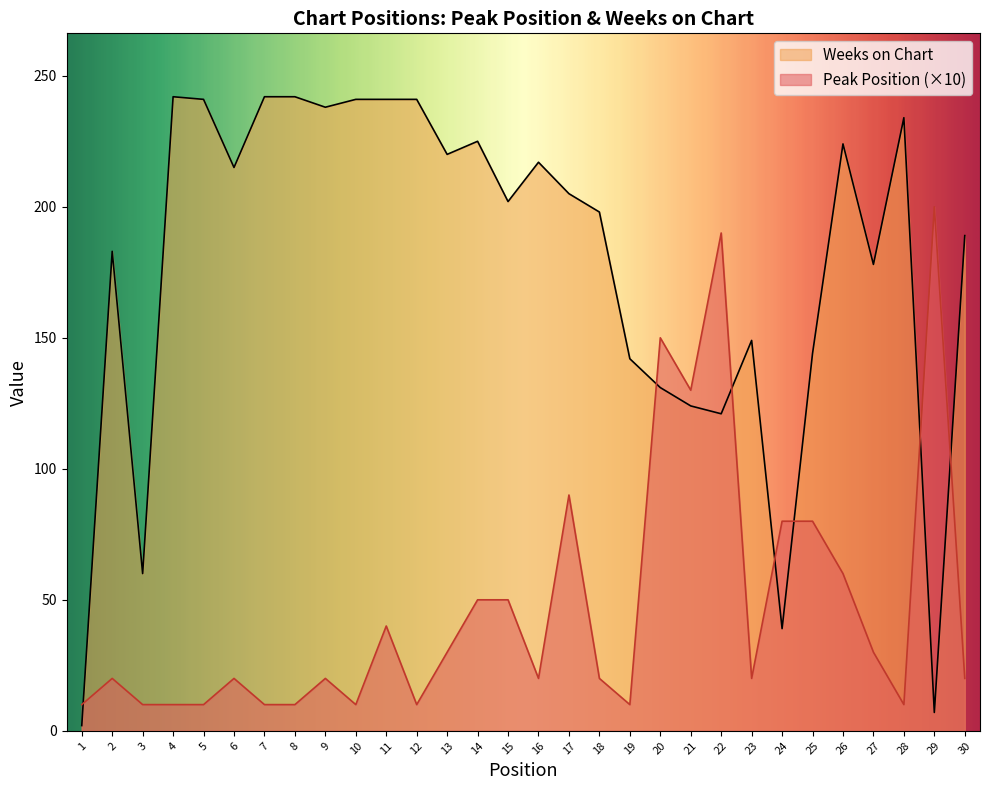

Is it true that Peak Position equals 22 at 25?

False